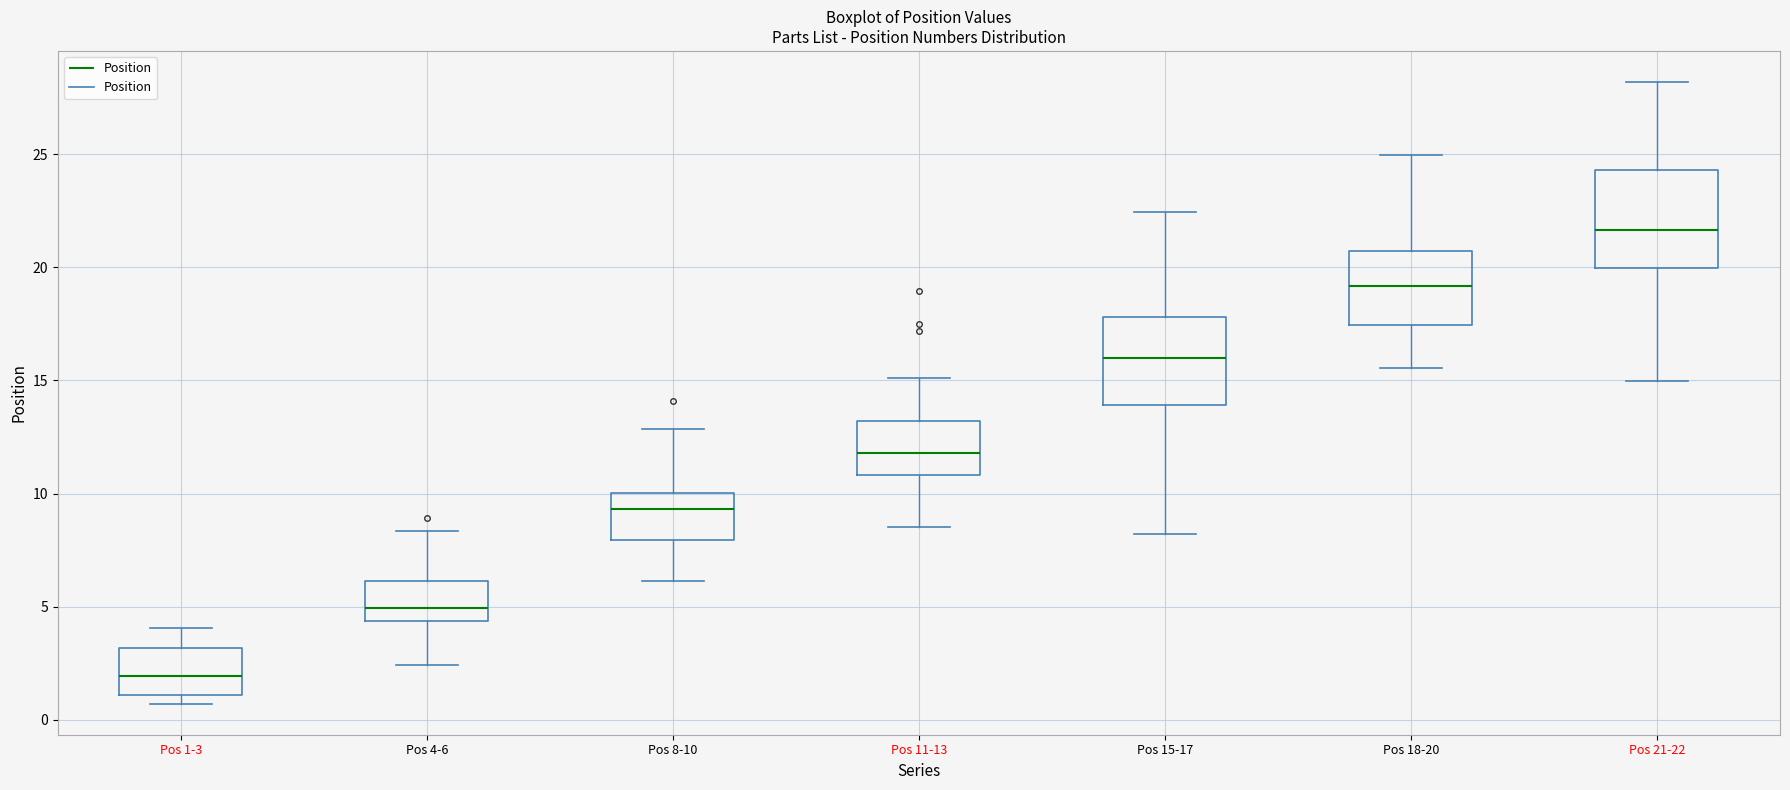

Which box has the lowest median line?

Pos 1-3